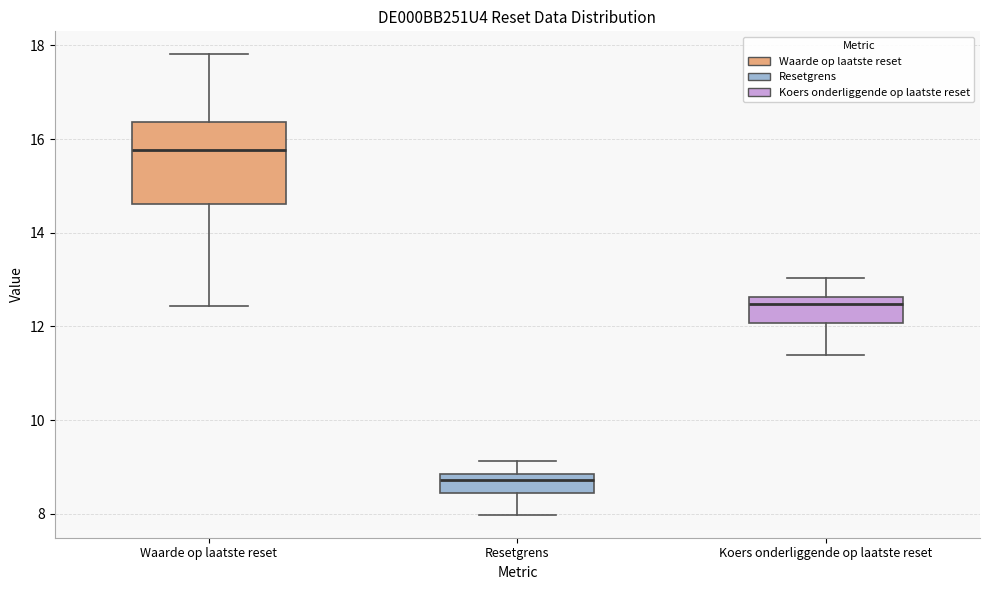

Reading left to right, read every box against the y-axis: the position of its median line, the range the box covers, and the ends of its whiskers. The values are not printed on the chart, so give them approximately, as read against the axis.

Waarde op laatste reset: median 15.8, box 14.6 to 16.4, whiskers 12.4 to 17.8
Resetgrens: median 8.8 (just below the box's upper edge), box 8.4 to 8.8, whiskers 8.0 to 9.2
Koers onderliggende op laatste reset: median 12.4, box 12.0 to 12.6, whiskers 11.4 to 13.0